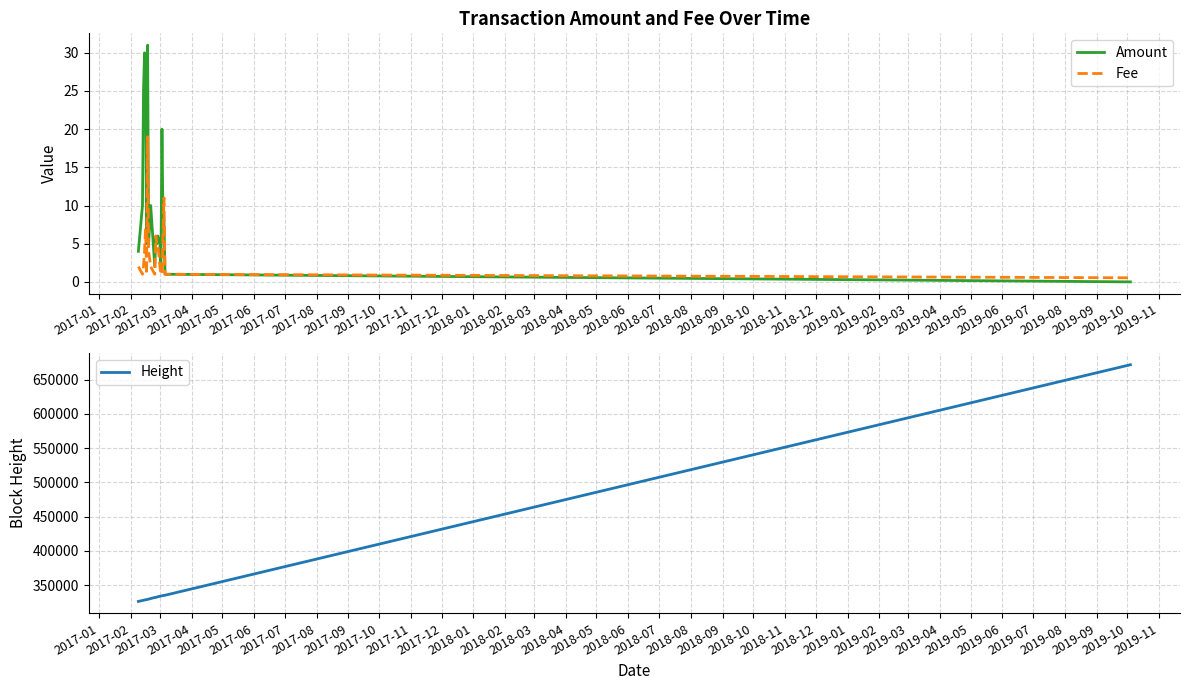

What is the maximum value for Amount?

31.0